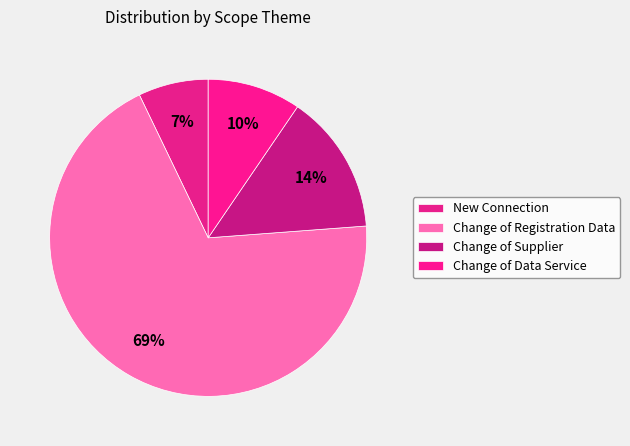

How many slices are in this pie chart?

4